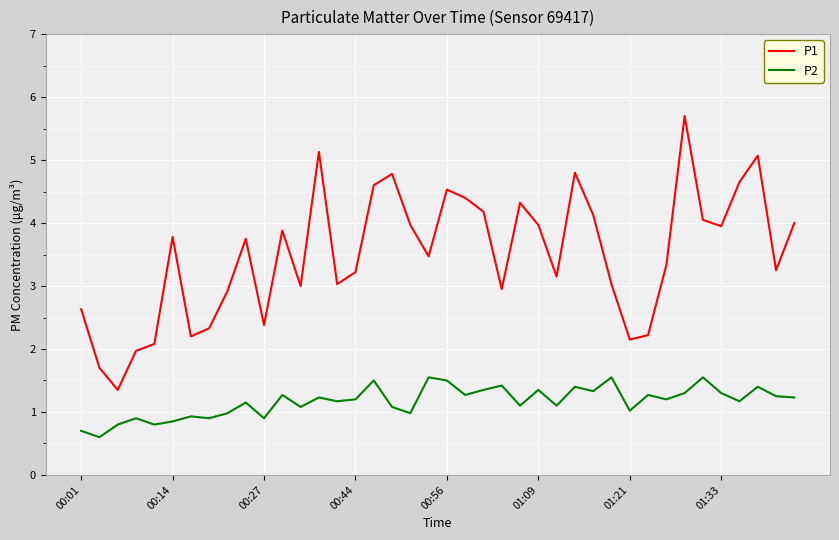

What is the sum of all P1 values?

140.0